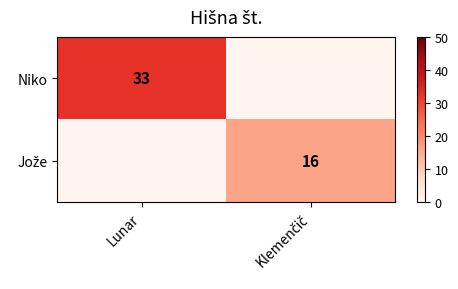

The value of Niko at Lunar is 33. True or false?

True